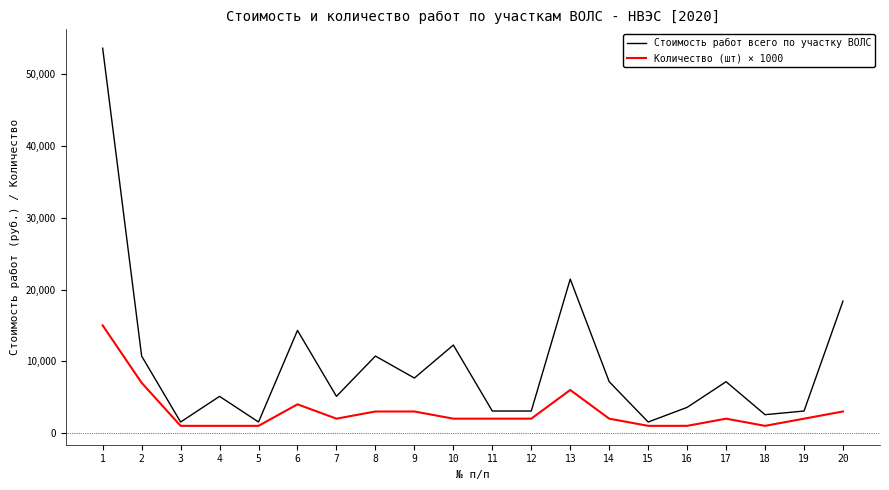

Which series changed the most between 4 and 20?

Стоимость работ всего по участку ВОЛС